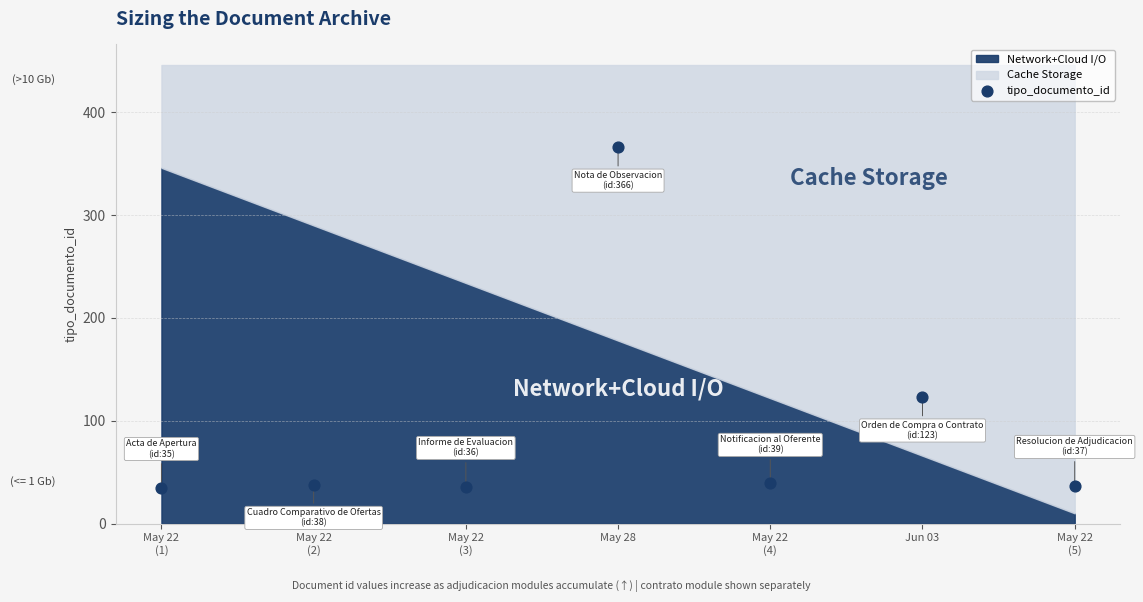

What is the range of Y values (max minus min)?

331